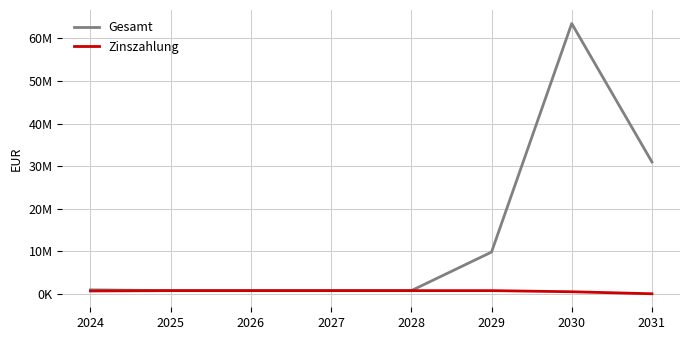

Reading left to right, extract all data points from this chart.

Gesamt: 973116.8	790491.0	790491.0	790491.0	790491.0	9839491.0	63512822.0	31003557.0
Zinszahlung: 710370.6	790491.0	790491.0	790491.0	790491.0	790491.0	526822.0	54557.0